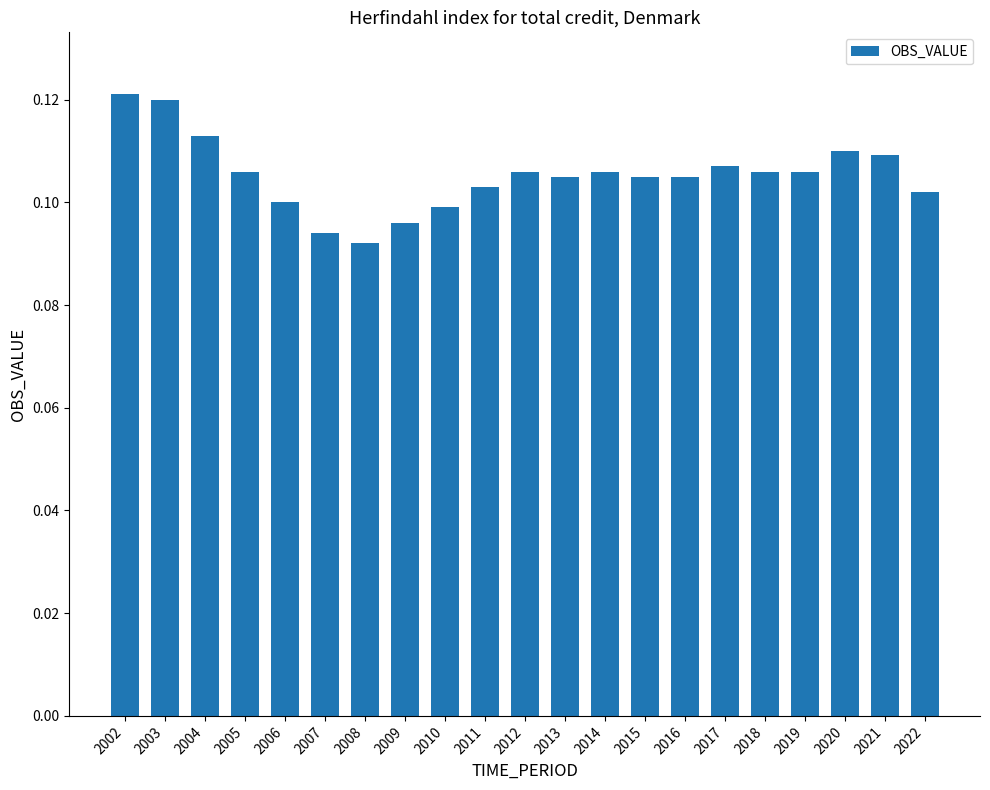

What is the sum of all values?

2.2